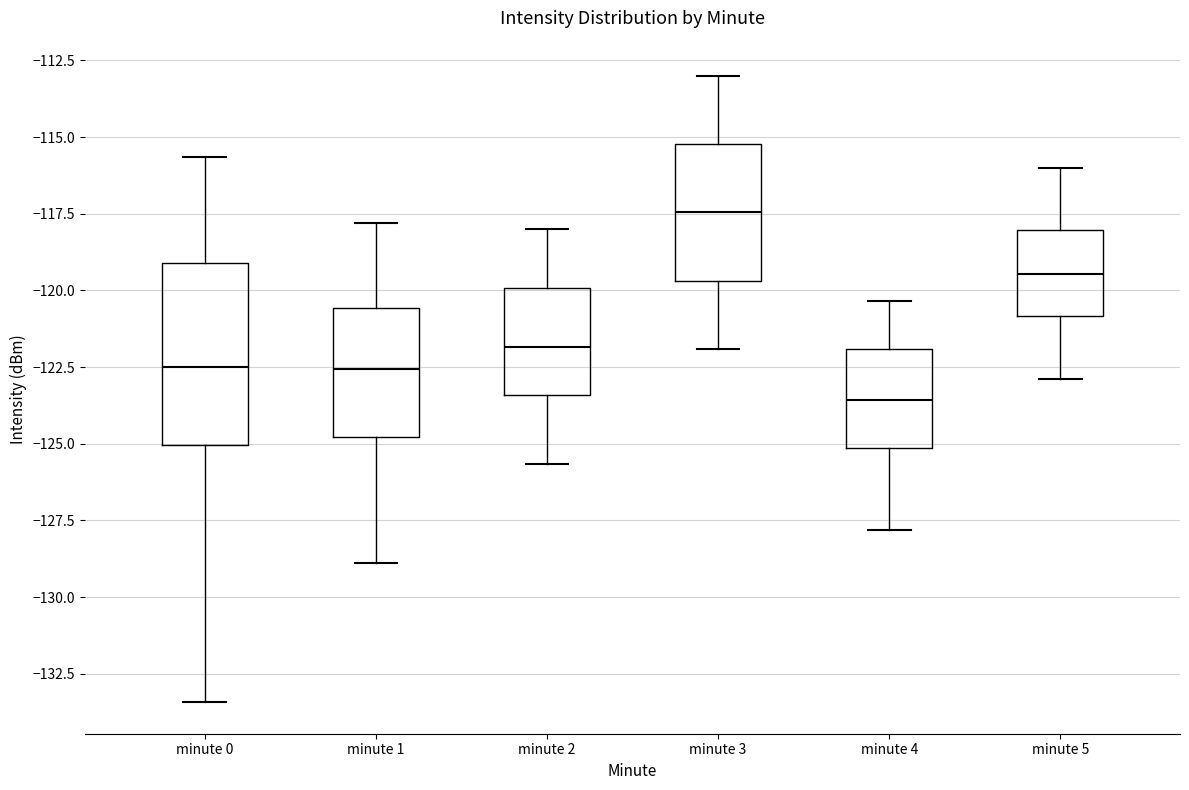

Which box's median line is the highest?

minute 3